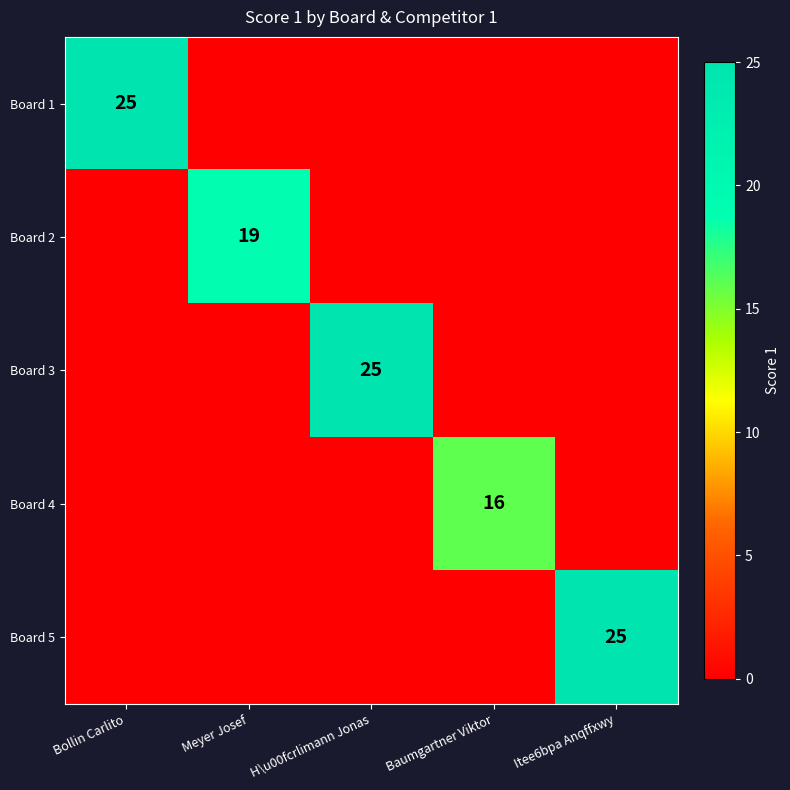

How many data points in Board 4 are above -1?

1